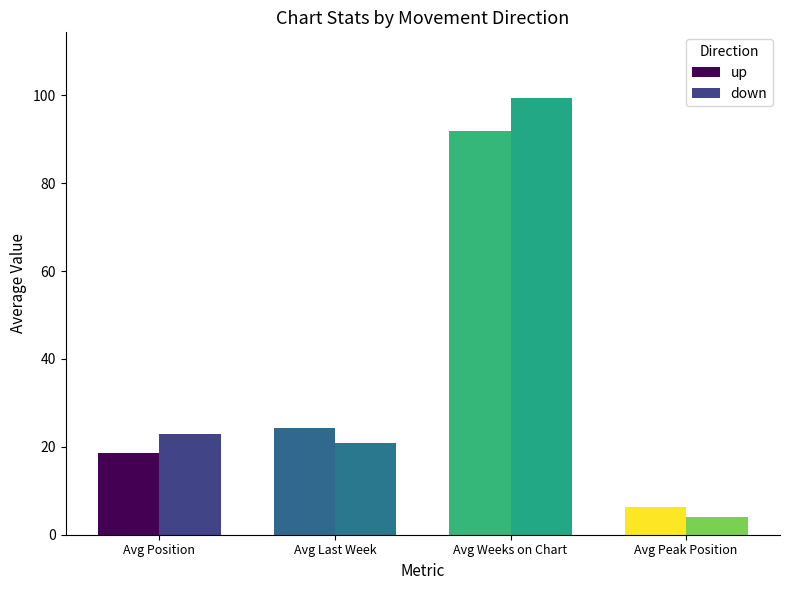

The value of down at Avg Last Week is 20.9. True or false?

True